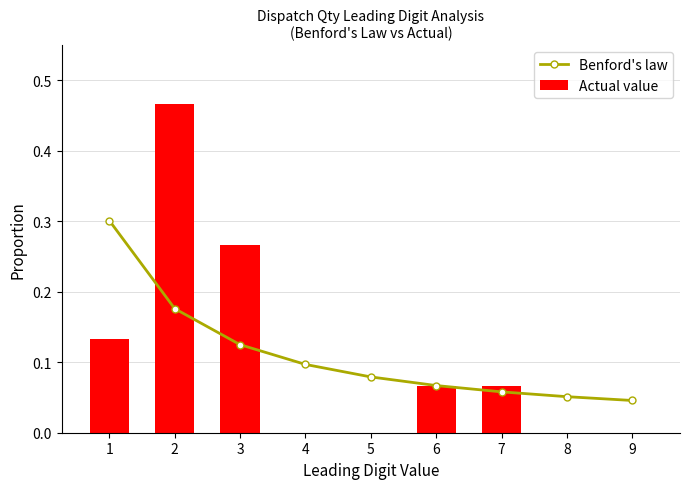

Between 7 and 3, which is larger?

3